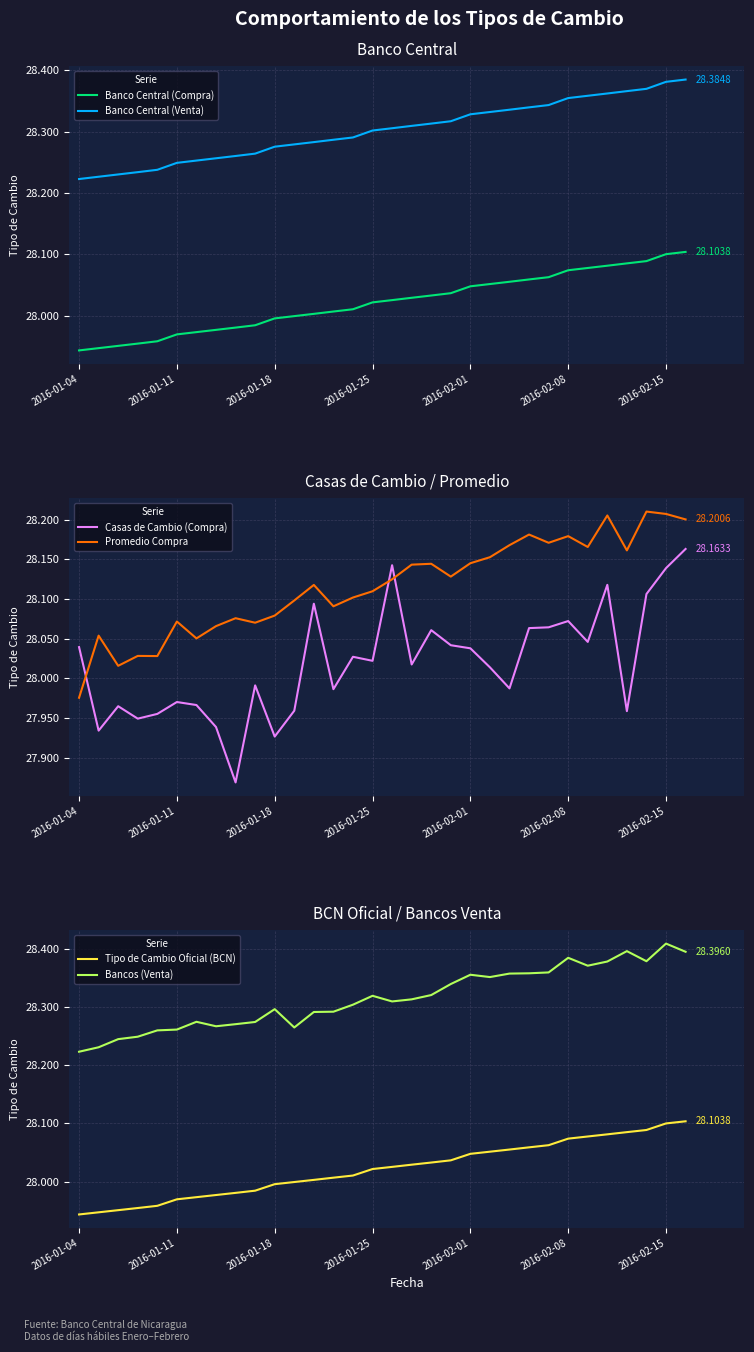

What are all the series names shown in the legend?

Banco Central (Compra), Banco Central (Venta), Casas de Cambio (Compra), Promedio Compra, Tipo de Cambio Oficial (BCN), Bancos (Venta)